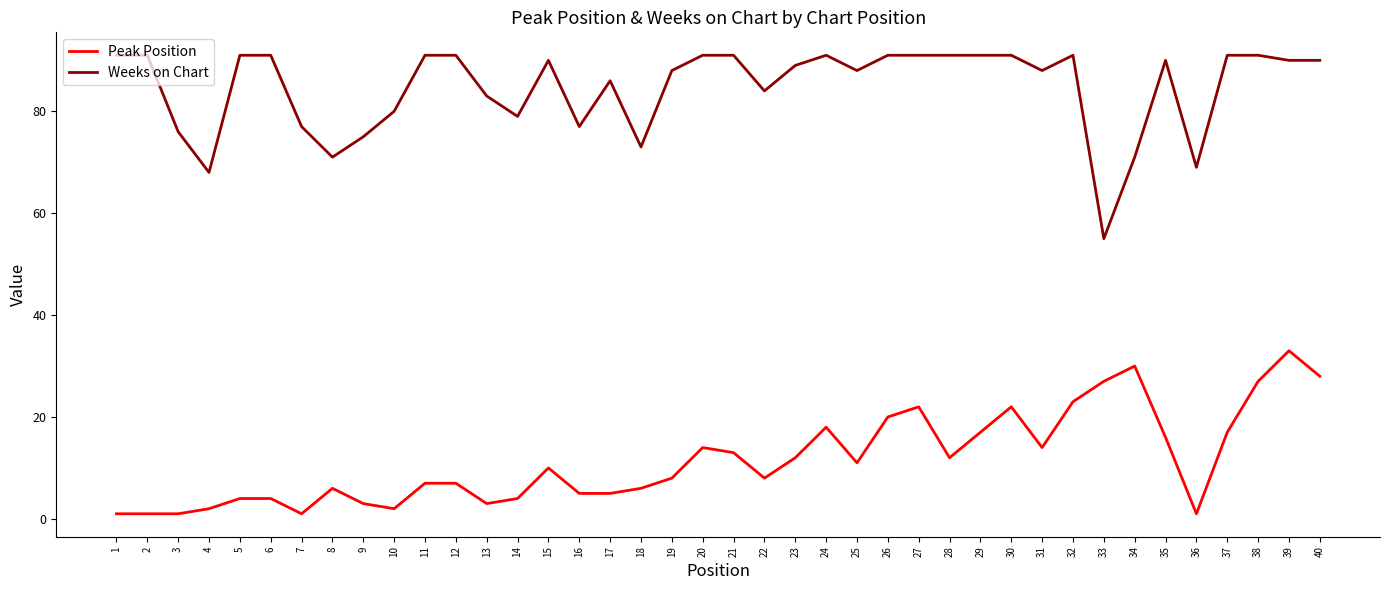

List the series in order of their overall mean, highest first.

Weeks on Chart, Peak Position